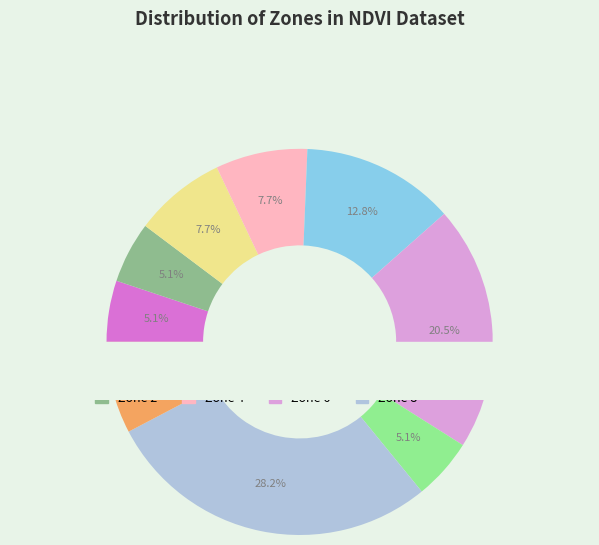

What is the change in value from Zone 1 to Zone 6?

+6